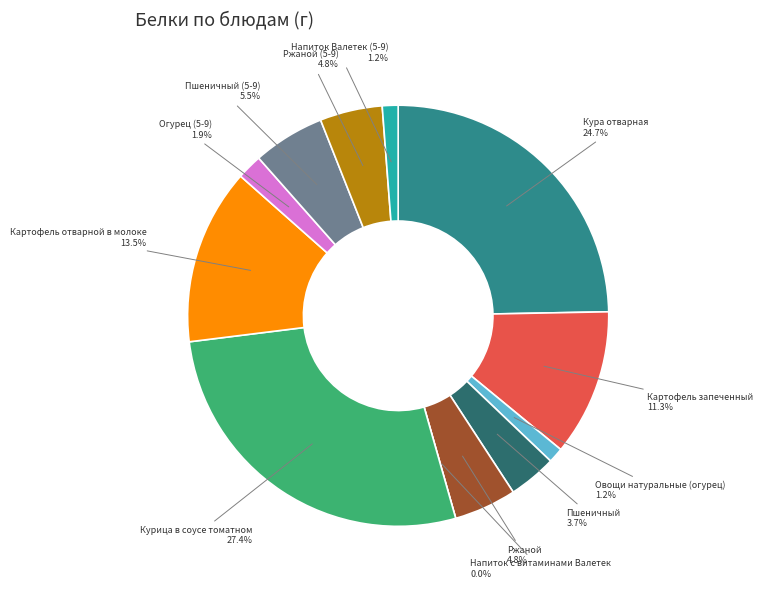

Which slice is the smallest?

Напиток с витаминами Валетек